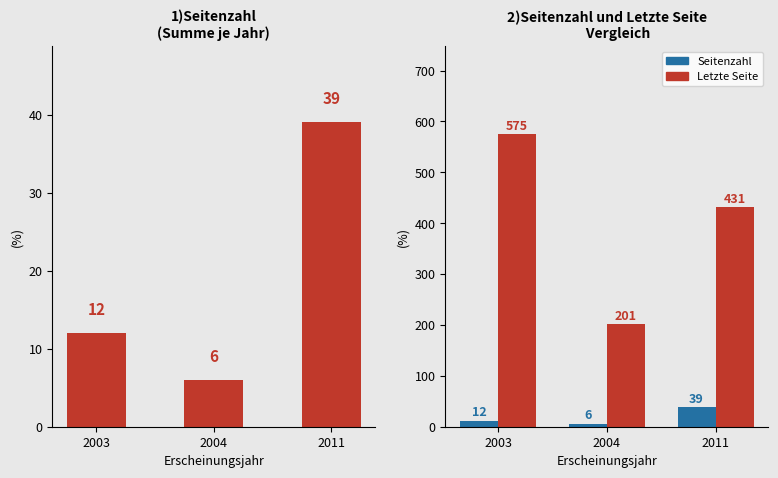

Reading left to right, what are all the values shown in this chart?

Seitenzahl: 12	6	39
Quelle:Letzte Seite: 575	201	431